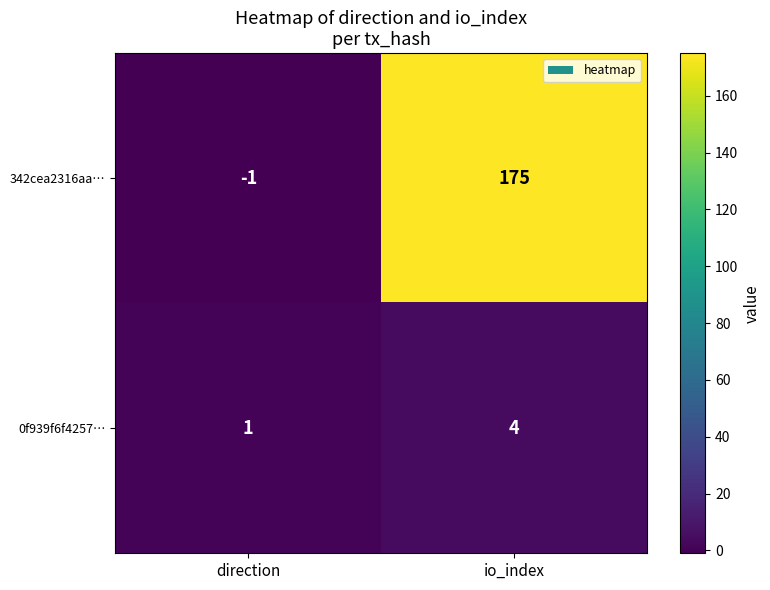

Reading left to right, transcribe all the data shown in this chart.

342cea2316aa…: direction=-1	io_index=175
0f939f6f4257…: direction=1	io_index=4